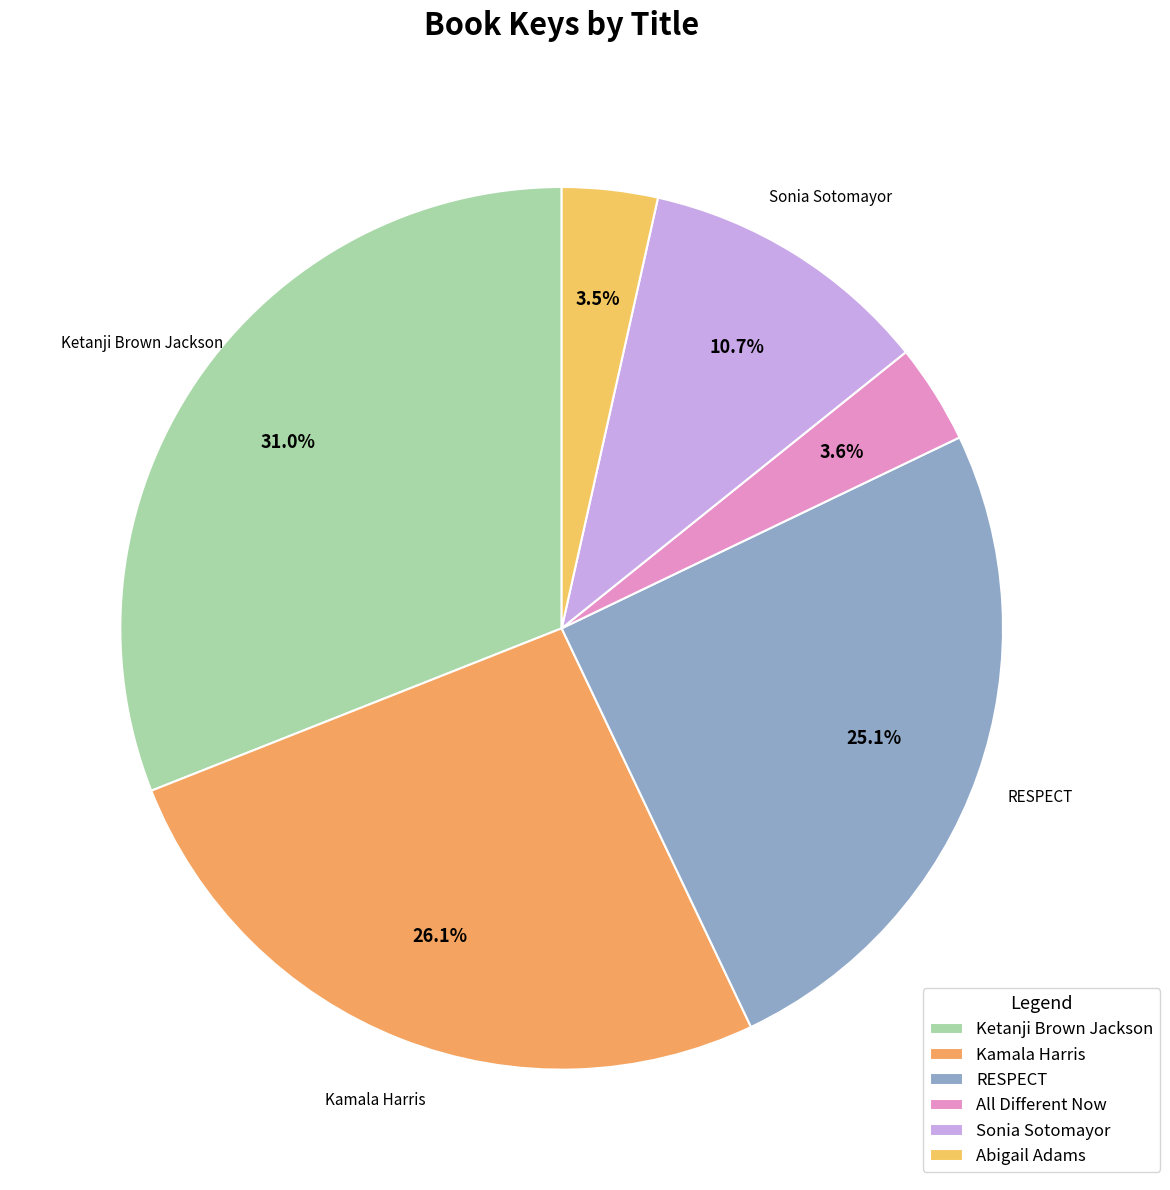

True or false: Kamala Harris accounts for 26% of the total.

True